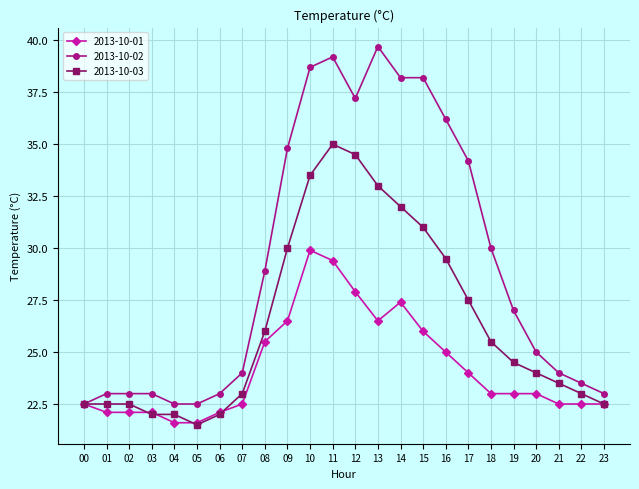

Is it true that 2013-10-03 equals 29.5 at 16?

True